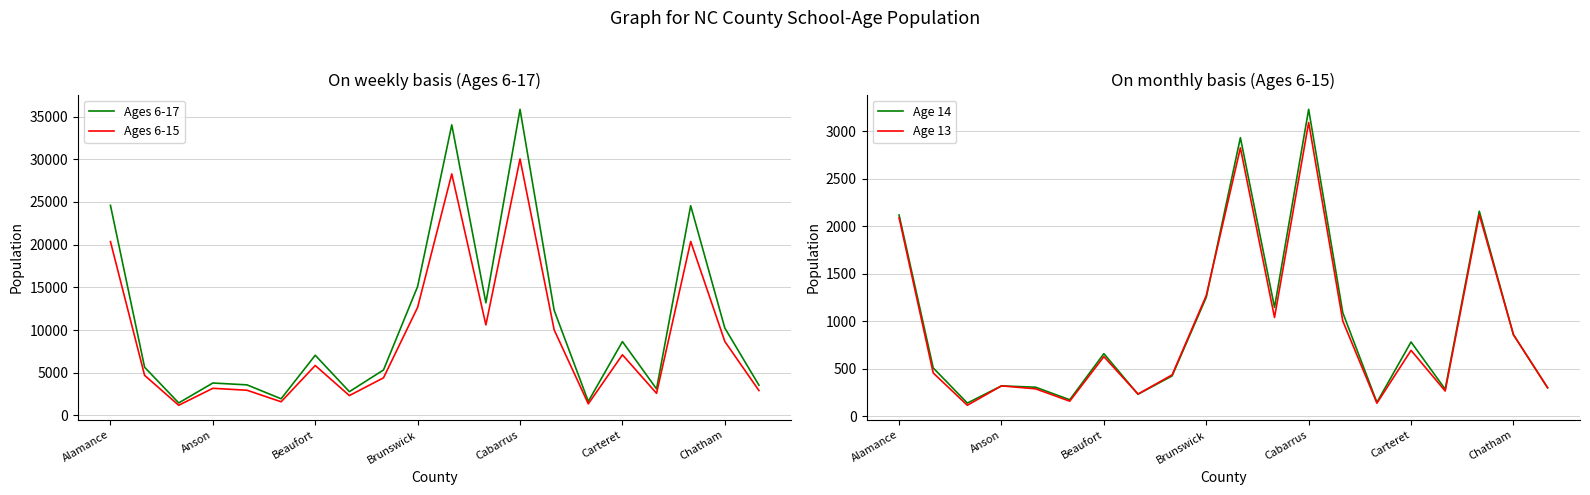

How many interior local peaks does the Ages 6-17 series have?

6